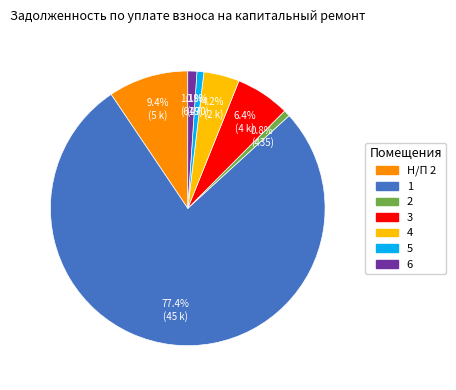

Is there a majority slice in this chart?

Yes